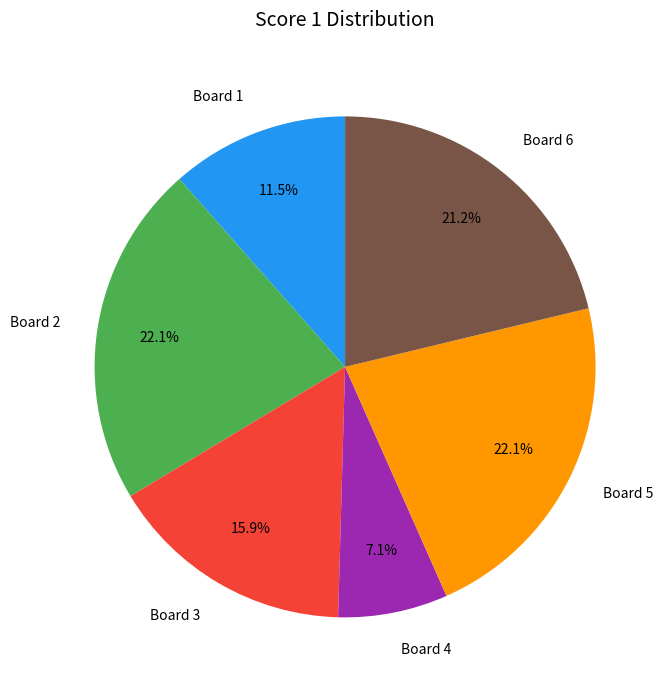

The Board 6 slice represents 15% of the pie. True or false?

False